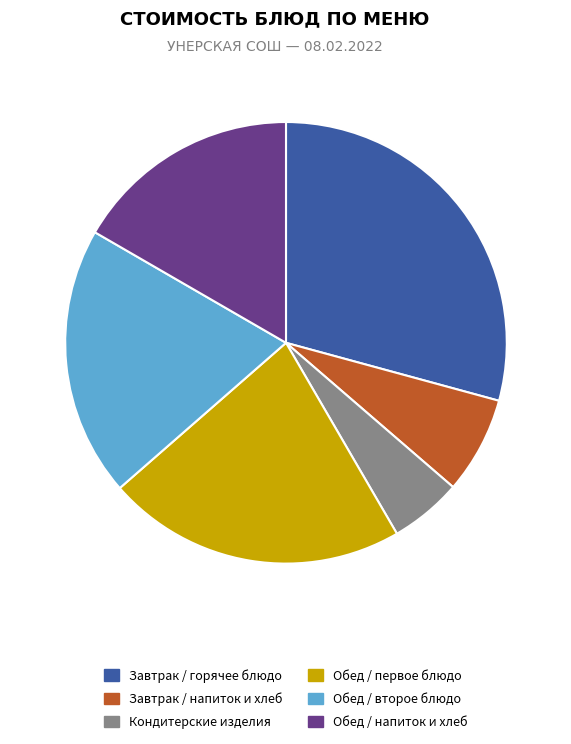

Rank the categories by value from highest to lowest.

Завтрак / горячее блюдо, Обед / первое блюдо, Обед / второе блюдо, Обед / напиток и хлеб, Завтрак / напиток и хлеб, Кондитерские изделия